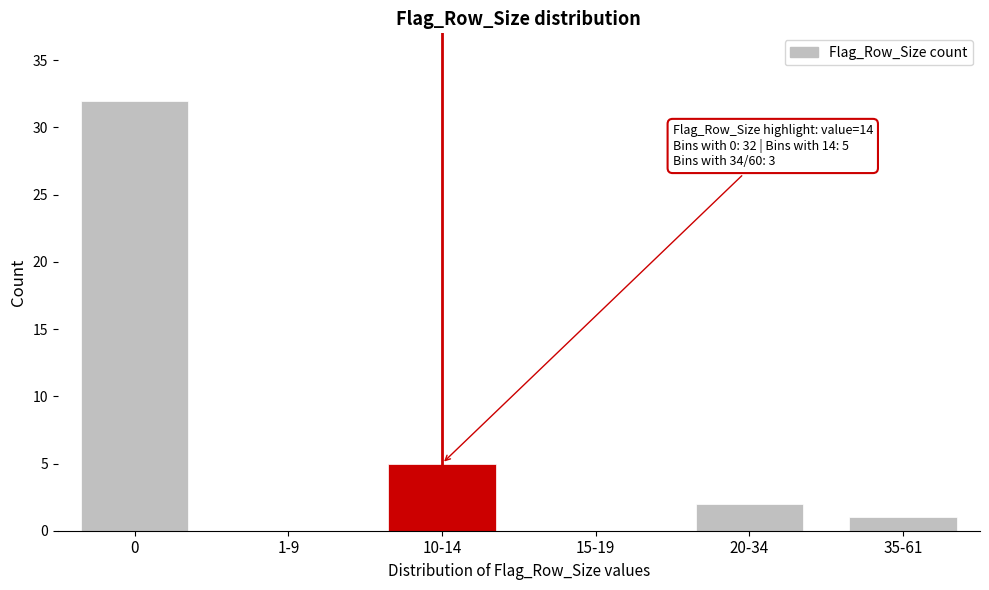

Reading left to right, extract all data points from this chart.

0=32	1-9=0	10-14=5	15-19=0	20-34=2	35-61=1